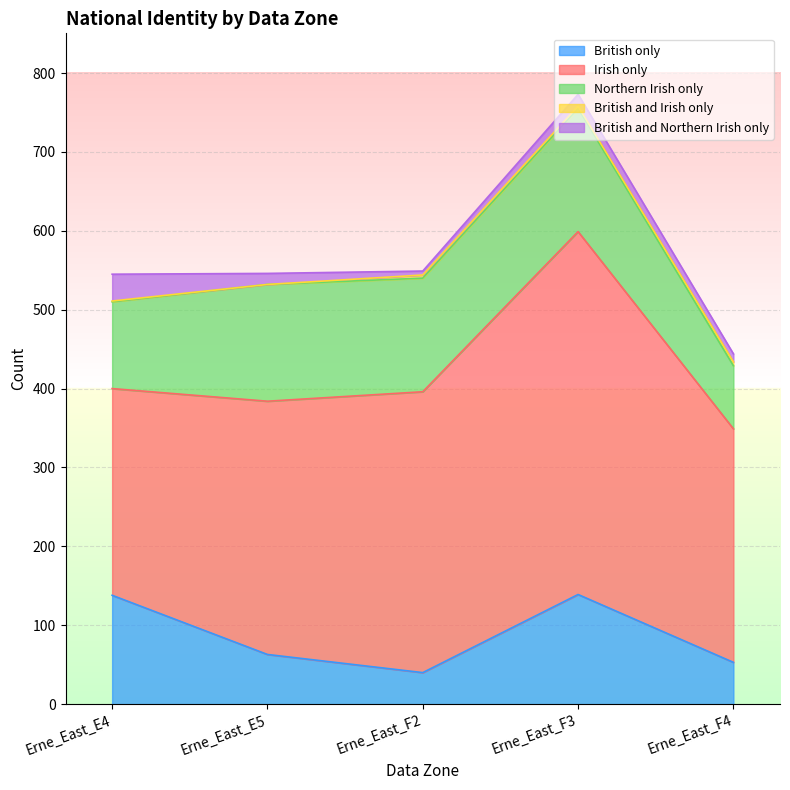

What is the label of the 2nd point from the left?

Erne_East_E5